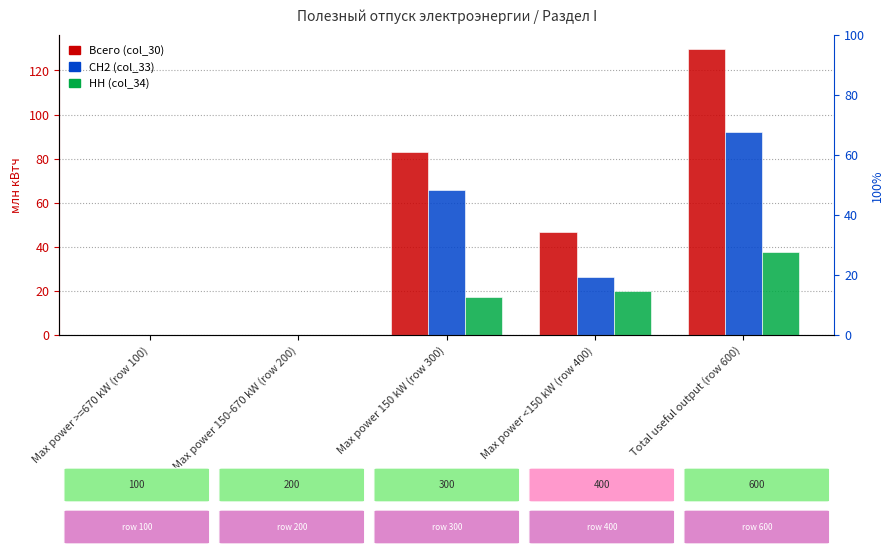

At Max power <150 kW (row 400), list the series in order from smallest to largest.

col_34 (НН отч.период), col_33 (СН2 отч.период), col_30 (Всего отч.период)